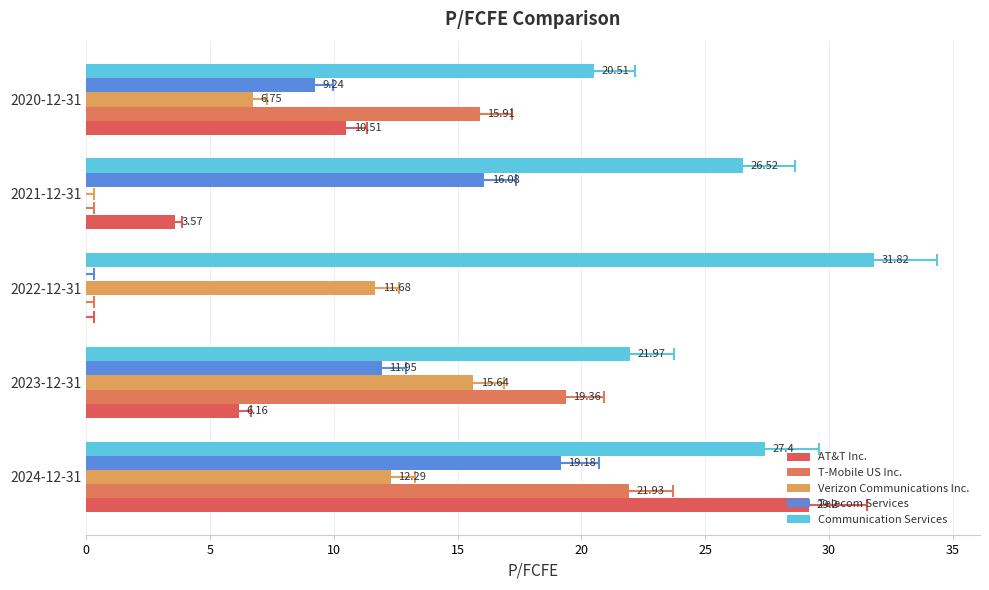

Does the chart contain stacked bars?

No